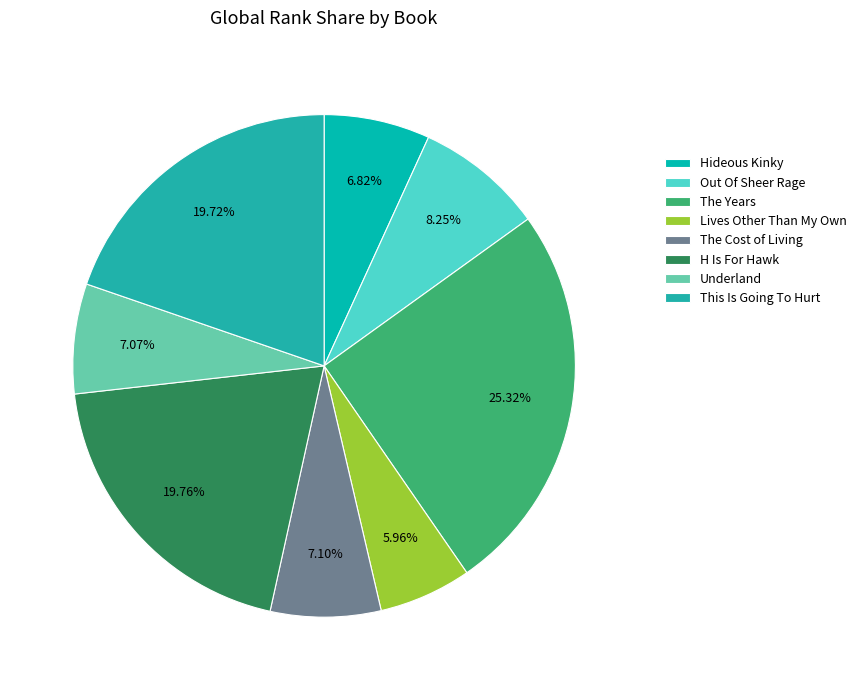

Is it true that The Cost of Living is 7% of the pie?

True